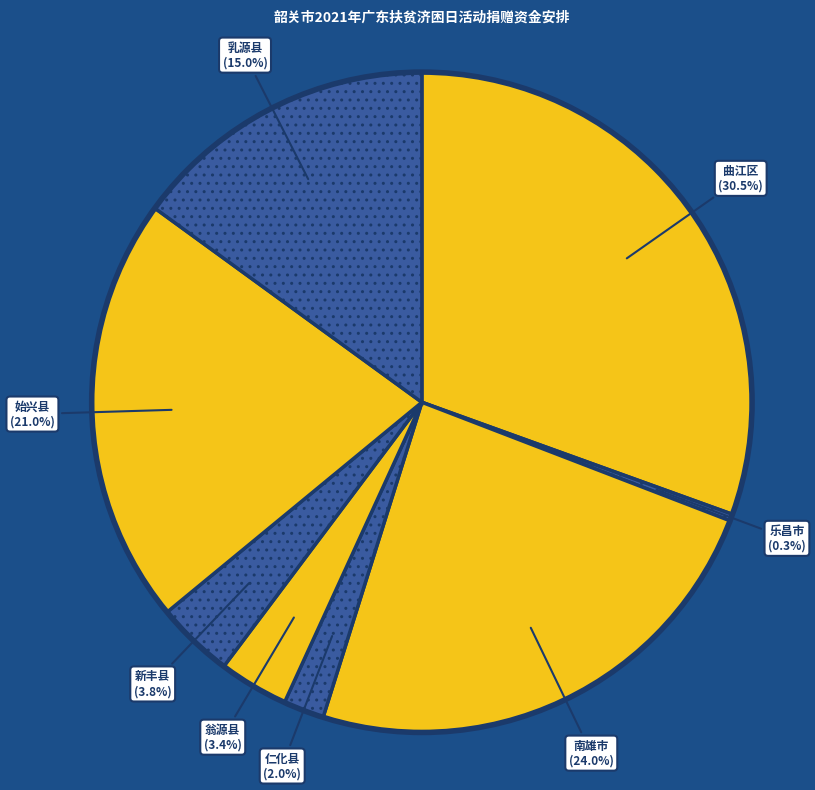

How many segments does this pie chart have?

8